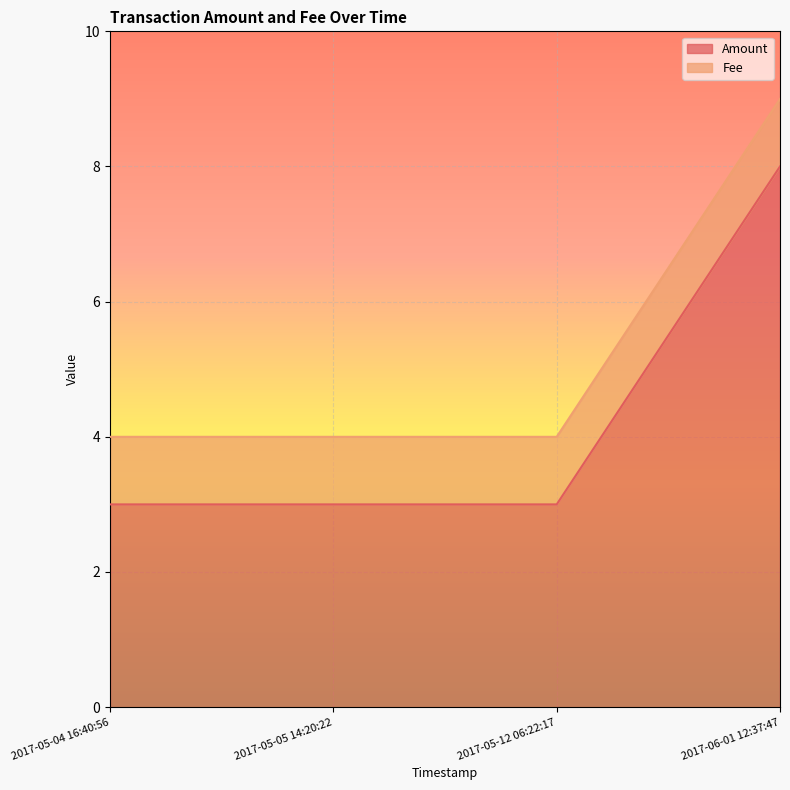

At how many categories does at least one series exceed 1?

4